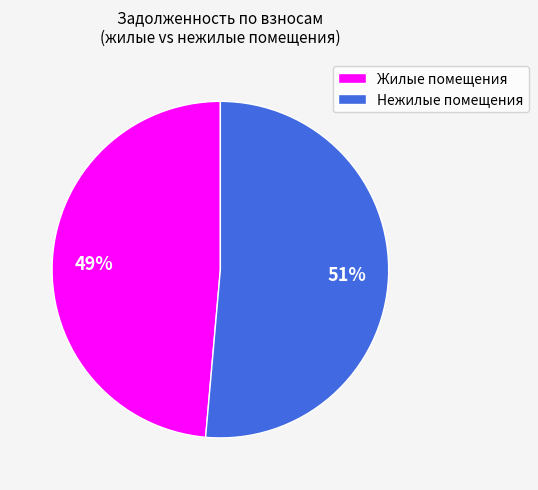

The Нежилые помещения slice represents 51% of the pie. True or false?

True